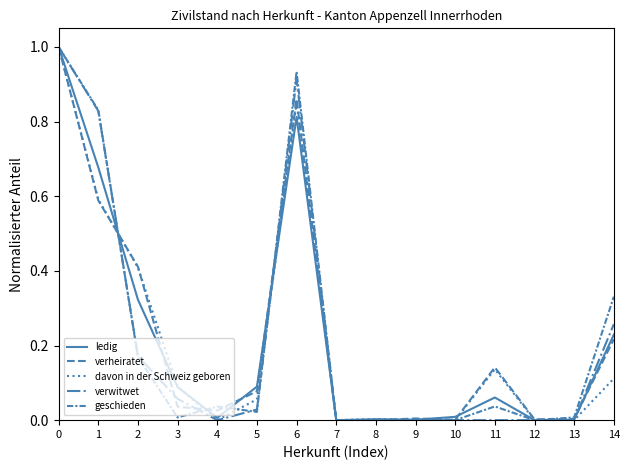

Reading right to left, extract all data points from this chart.

ledig: 0.2	0.0	0.0	0.1	0.0	0.0	0.0	0.0	0.8	0.1	0.0	0.1	0.3	0.7	1.0
verheiratet: 0.2	0.0	0.0	0.1	0.0	0.0	0.0	0.0	0.9	0.1	0.0	0.0	0.4	0.6	1.0
davon in der Schweiz geboren: 0.1	0.0	0.0	0.1	0.0	0.0	0.0	0.0	0.9	0.1	0.0	0.1	0.4	0.6	1.0
verwitwet: 0.3	0.0	0.0	0.0	0.0	0.0	0.0	0.0	0.9	0.0	0.0	0.1	0.2	0.8	1.0
geschieden: 0.3	0.0	0.0	0.0	0.0	0.0	0.0	0.0	0.9	0.0	0.0	0.0	0.2	0.8	1.0